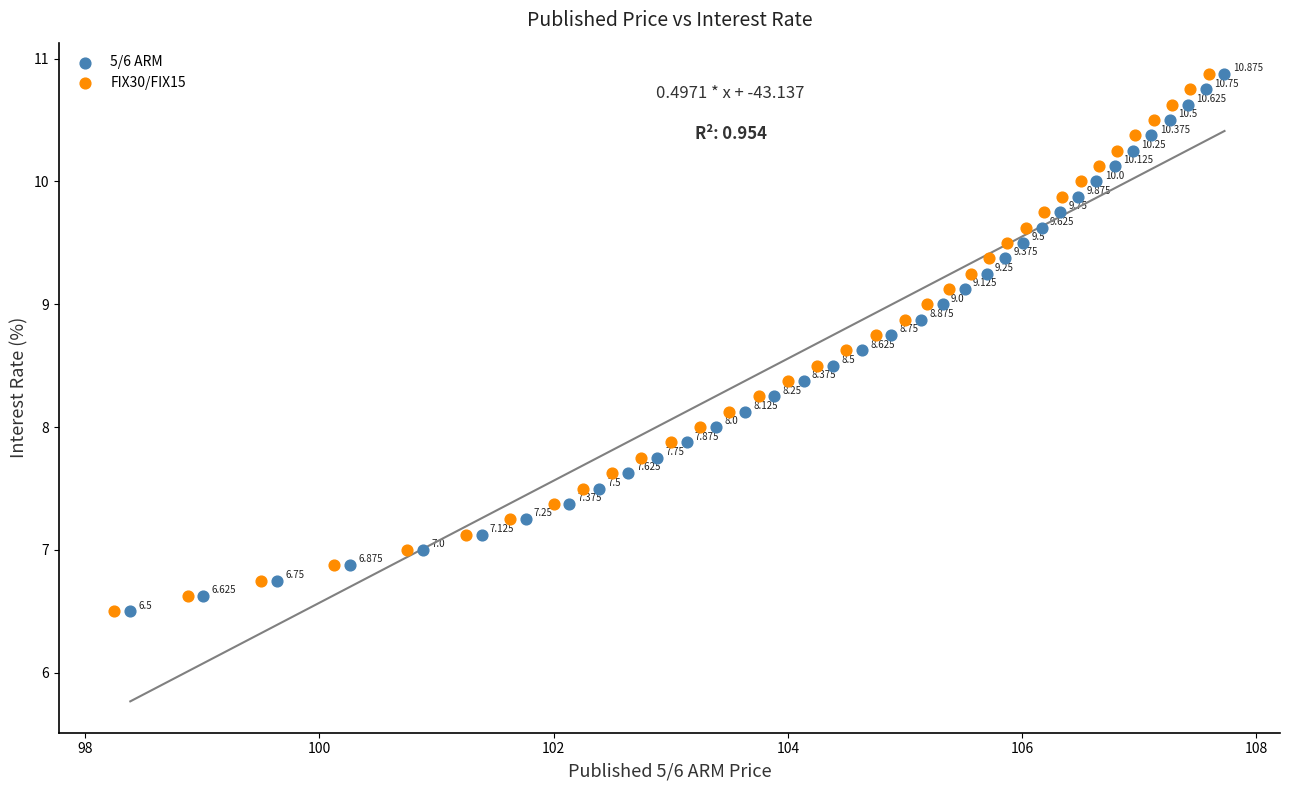

What are all the series names shown in the legend?

5/6 ARM, FIX30/FIX15